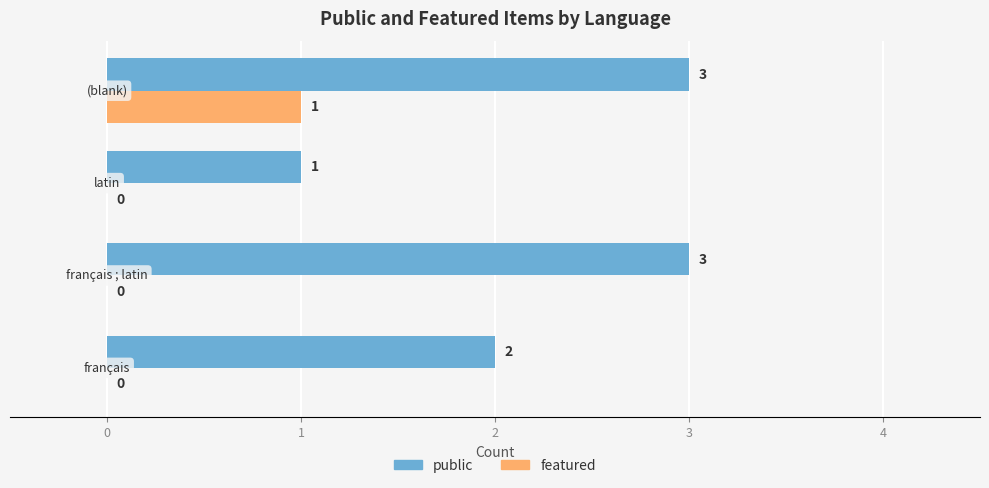

Which series has the largest range (max minus min)?

public